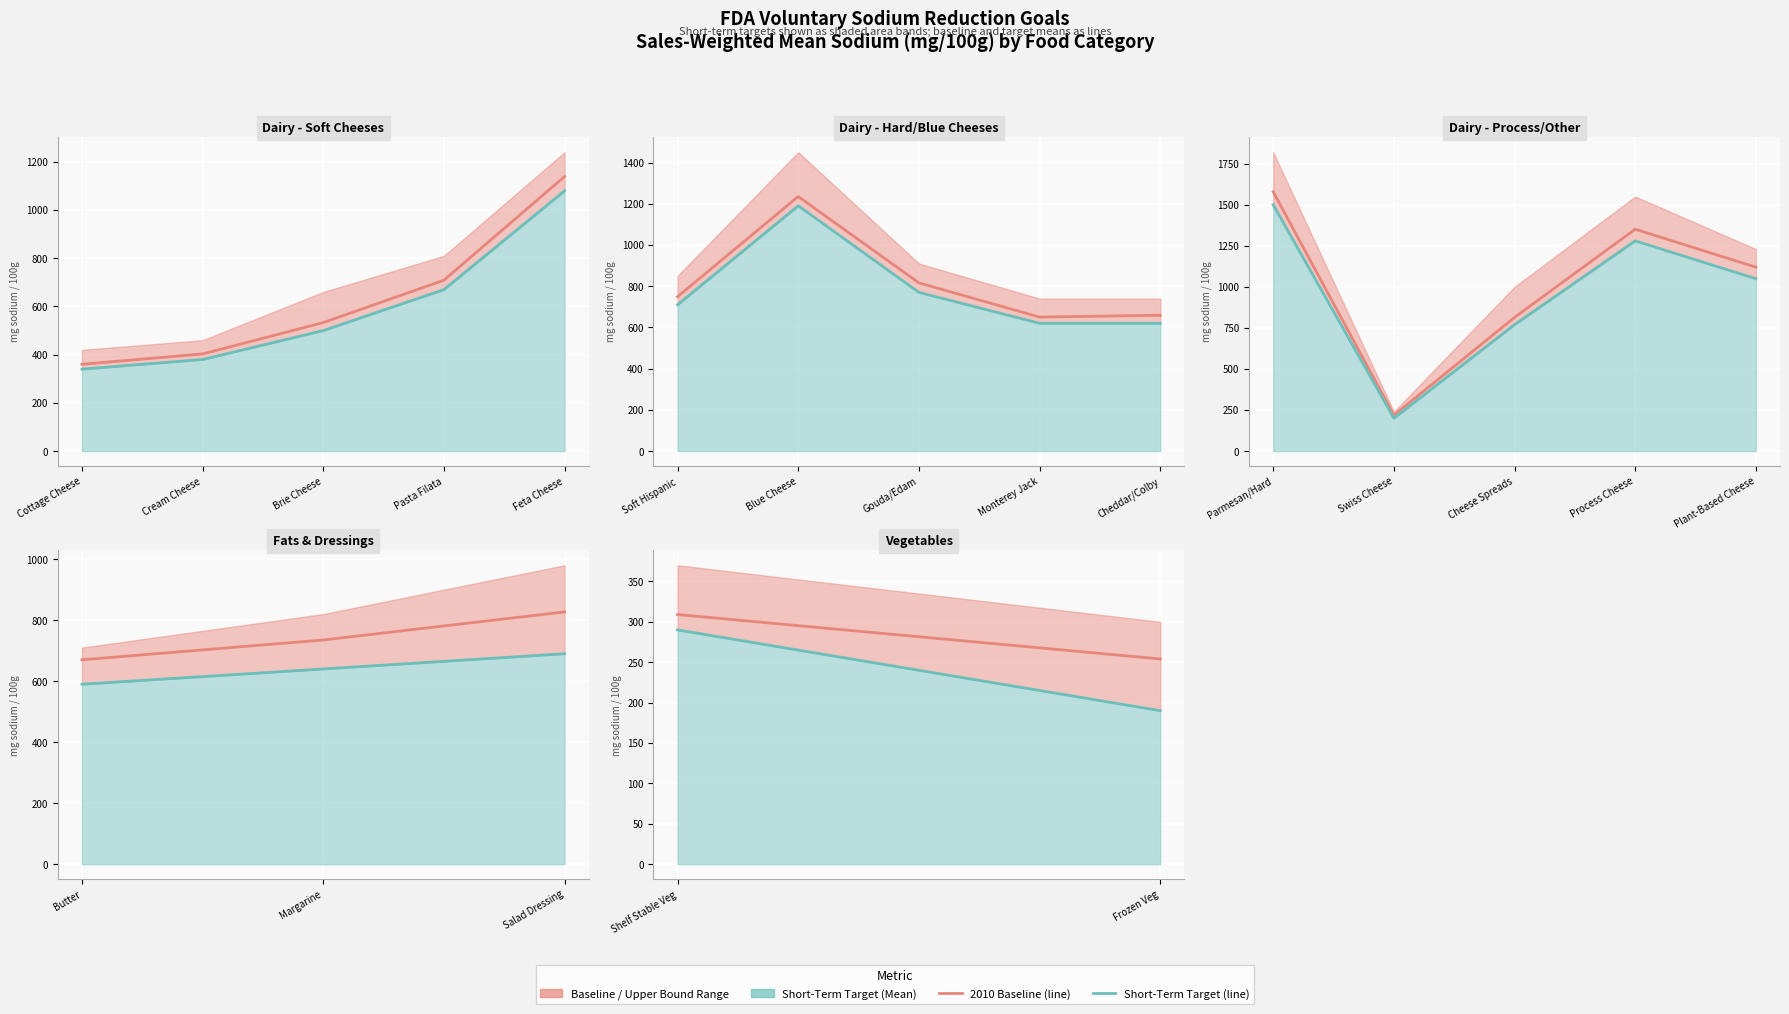

At Shelf Stable Veg, list the series in order from largest to smallest.

2010 Baseline, Short-Term Target